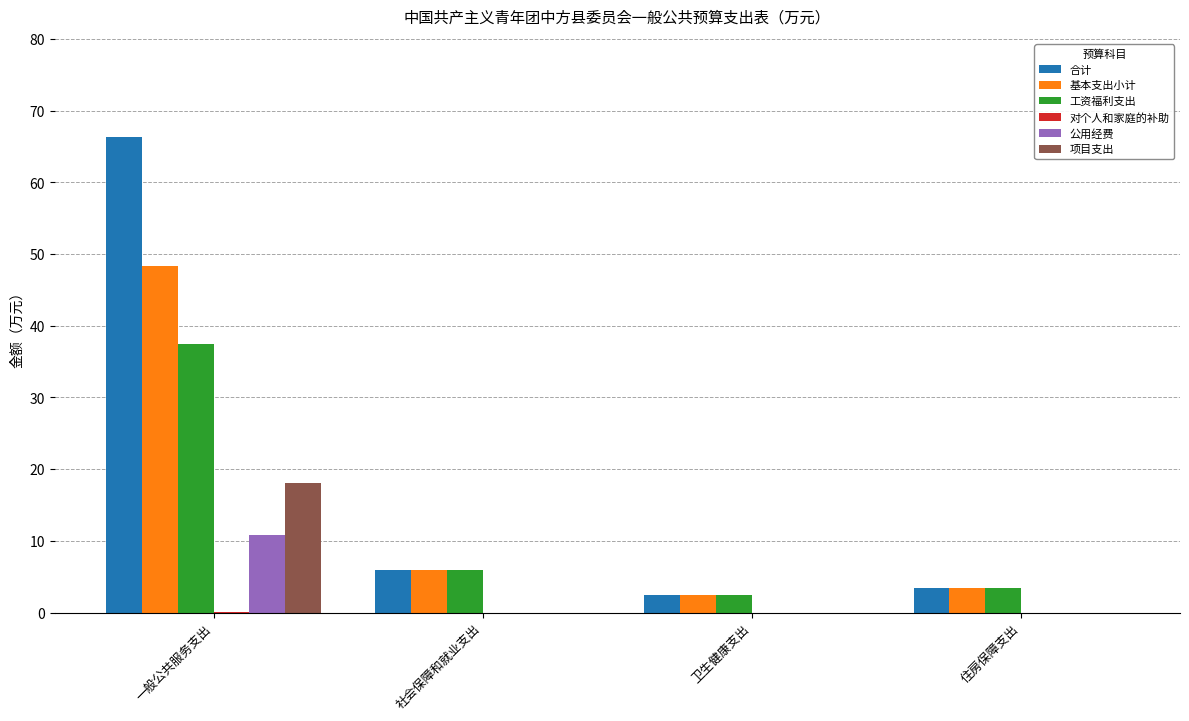

What is the sum of all 项目支出 values?

18.0